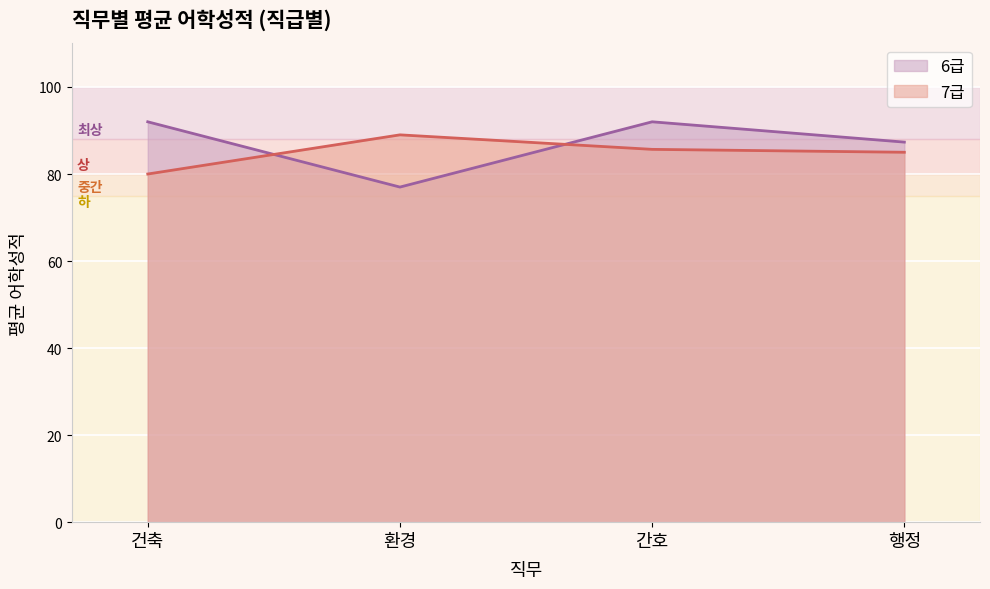

Where is the first local maximum for 7급?

환경